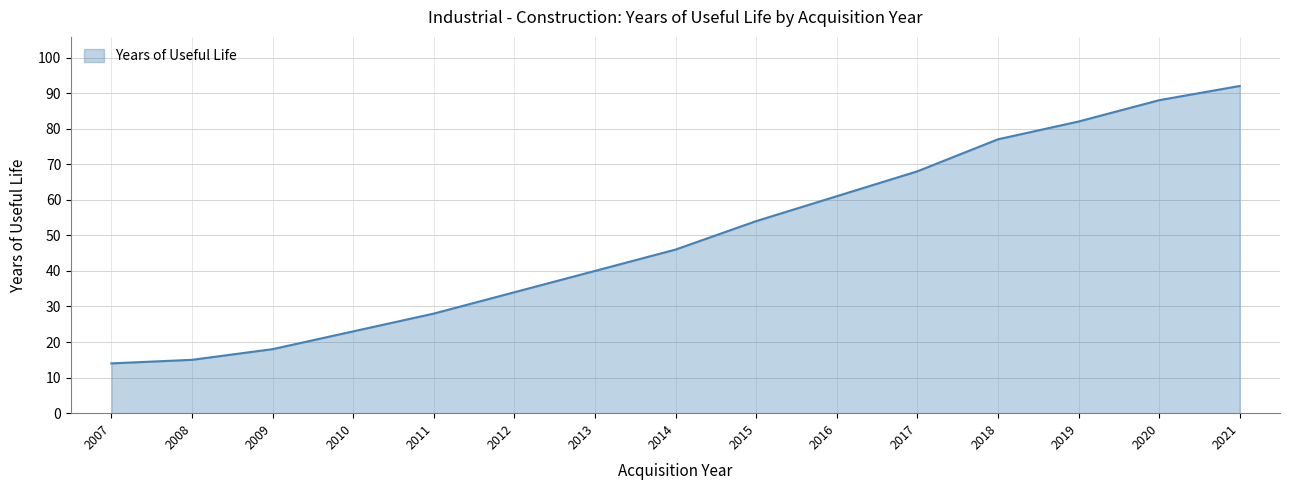

What is the maximum value shown in the chart?

92